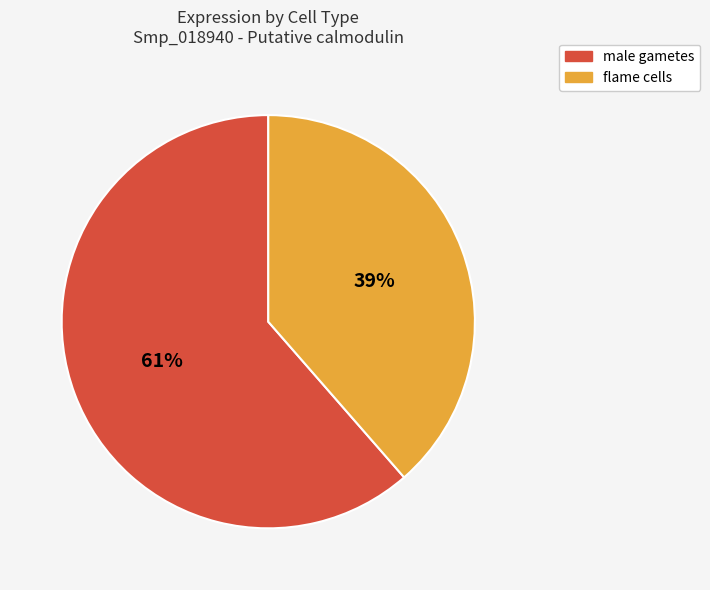

Do male gametes and flame cells together represent more than half of the pie?

Yes